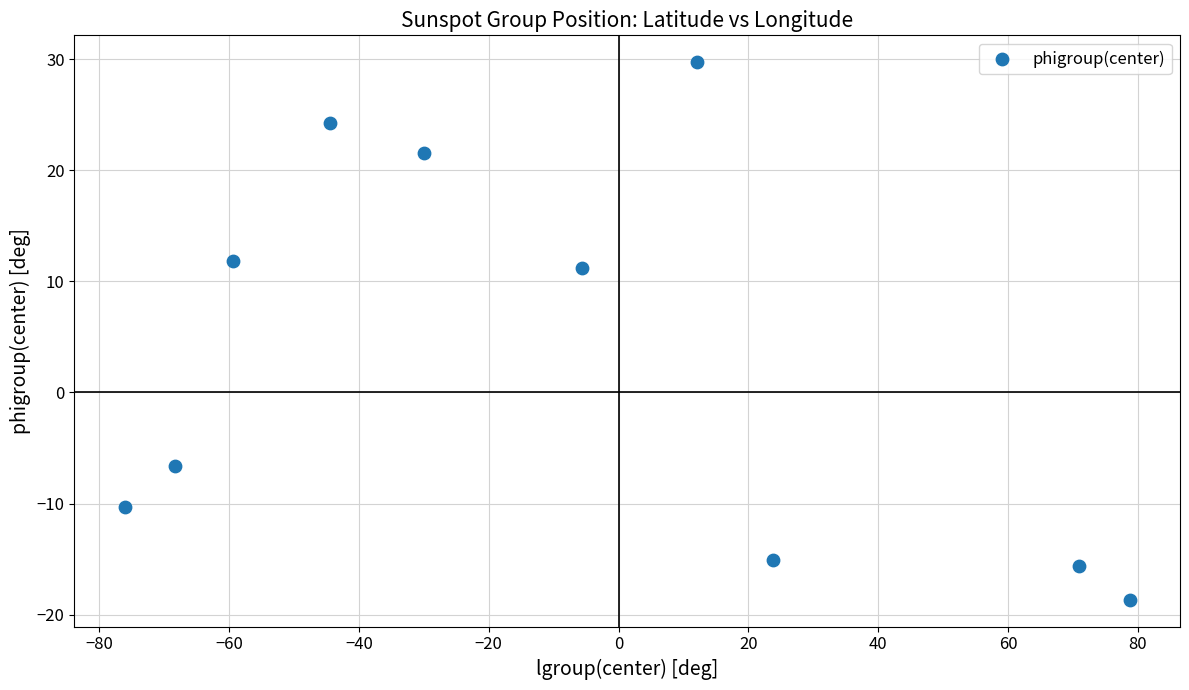

What Y value in the scatter plot is closest to 5?

11.2